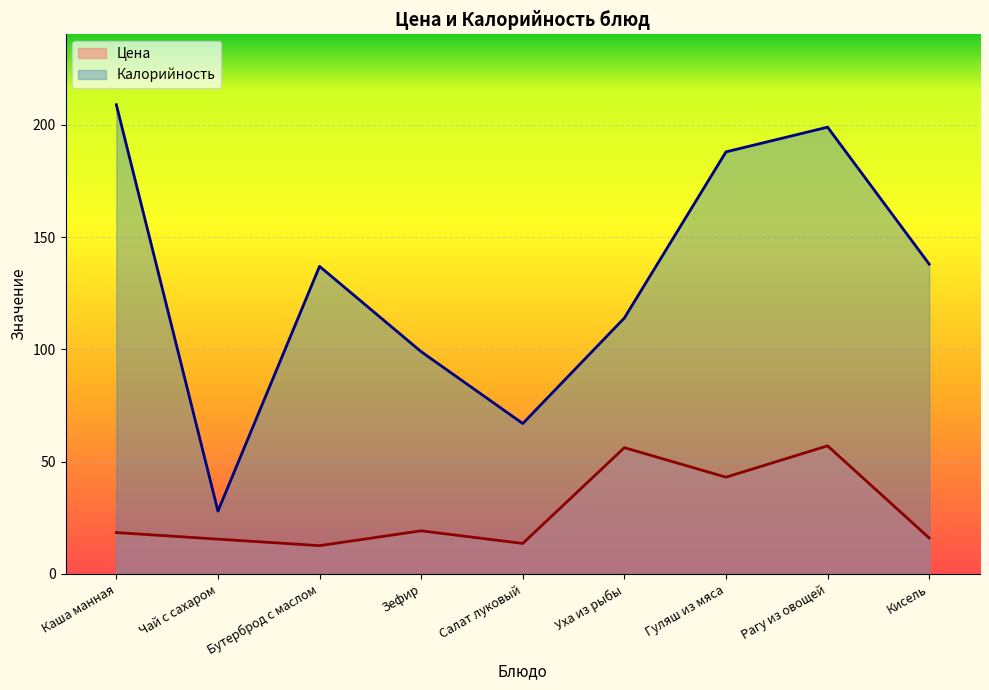

Which series has the largest total across all categories?

Калорийность